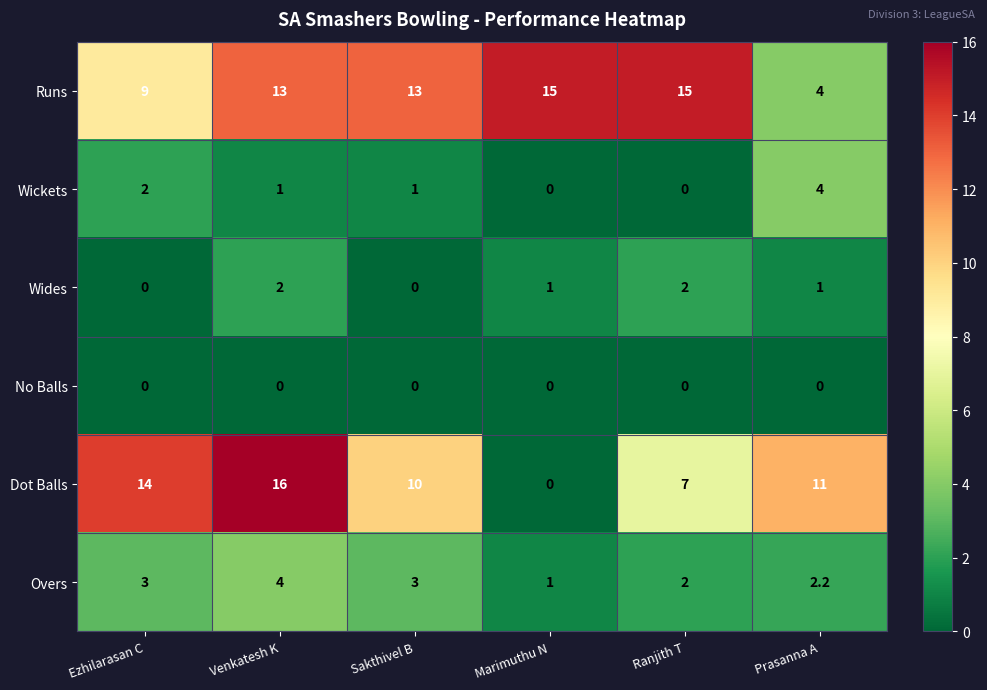

Which series changed the most between Ezhilarasan C and Prasanna A?

Runs